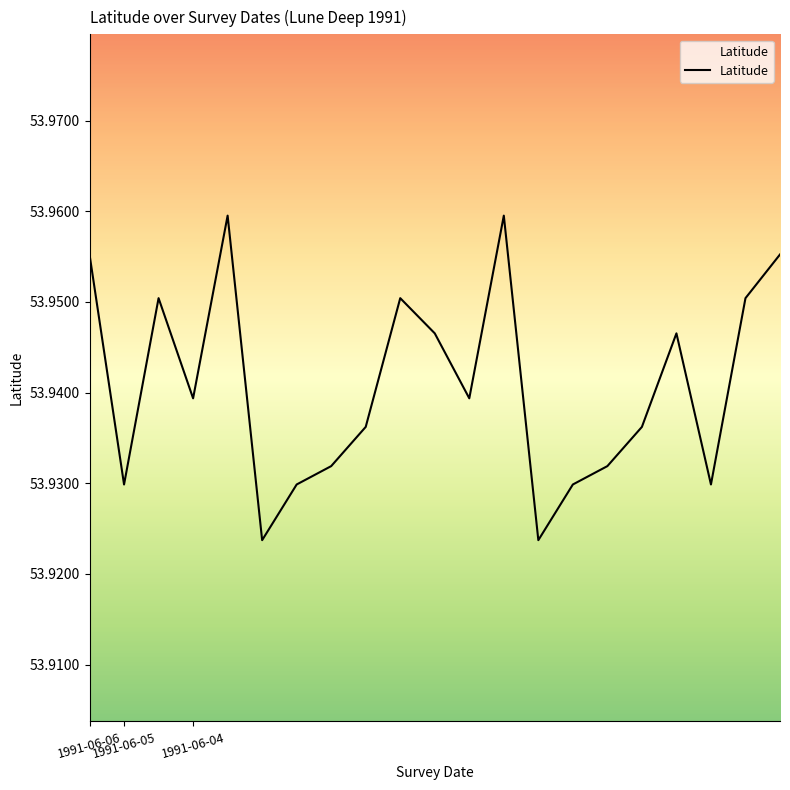

What is the value of the 8th point from the left?

53.9